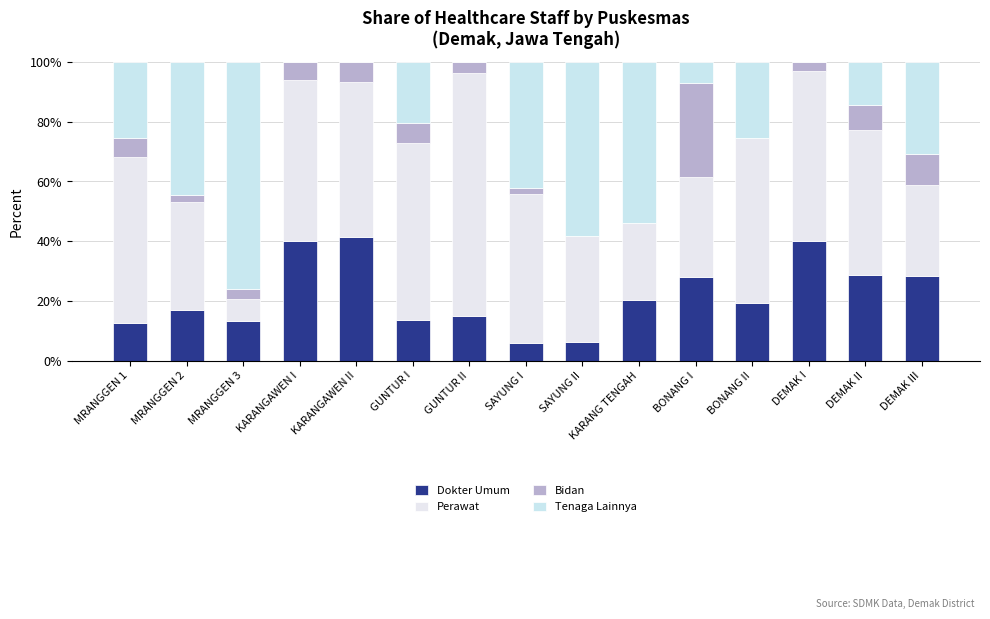

What is the label of the 2nd bar from the right?

DEMAK II